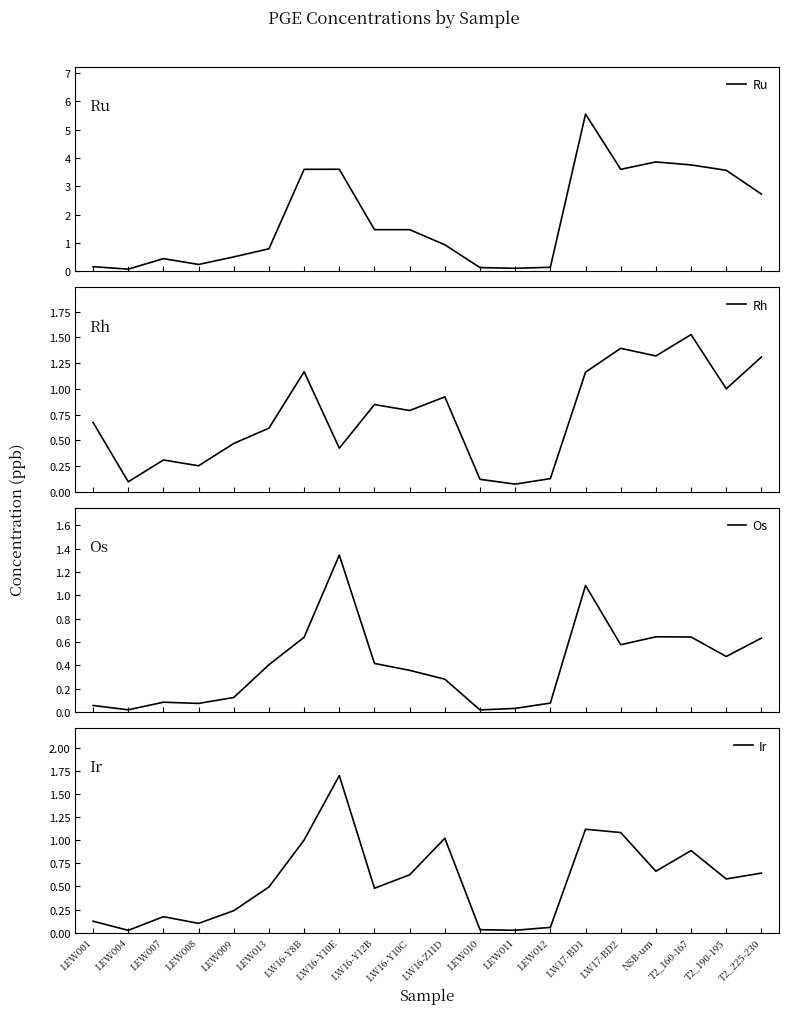

Is it true that Ir equals 0.8 at LW16-Y12B?

False